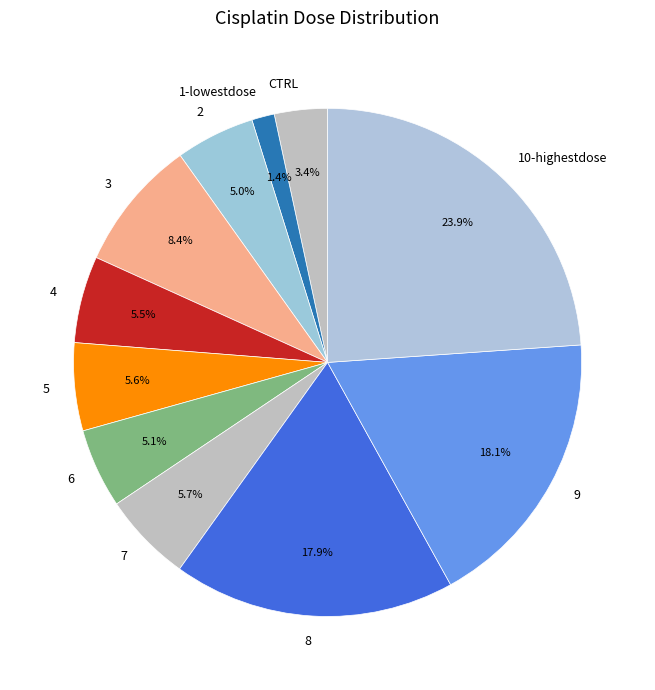

How many slices are in this pie chart?

11